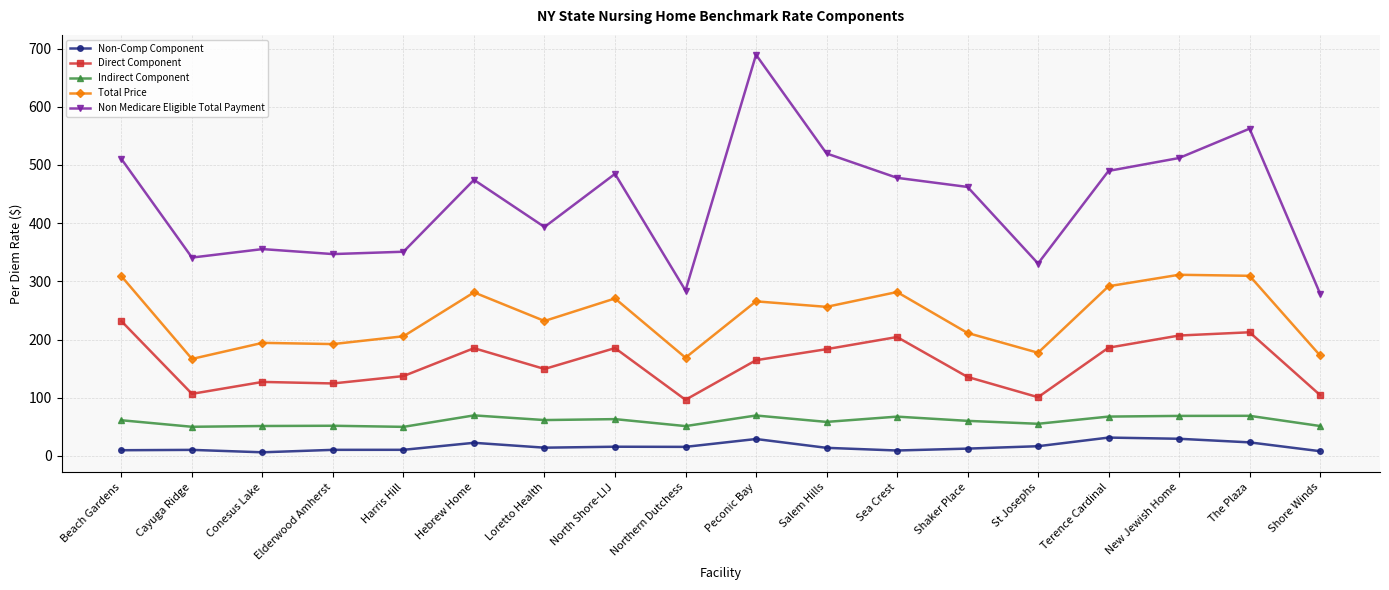

Where is the first local maximum for Non Medicare Eligible Total Payment?

Conesus Lake